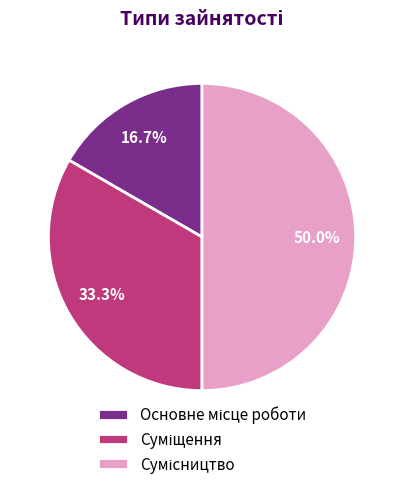

How many segments does this pie chart have?

3